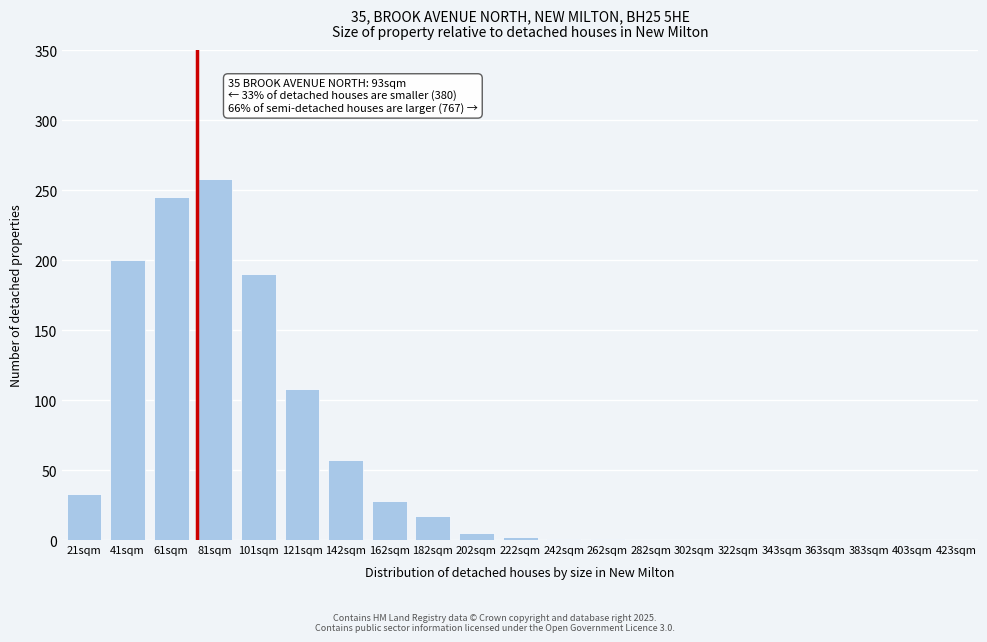

Where is the data nearest to the value 129?

121sqm